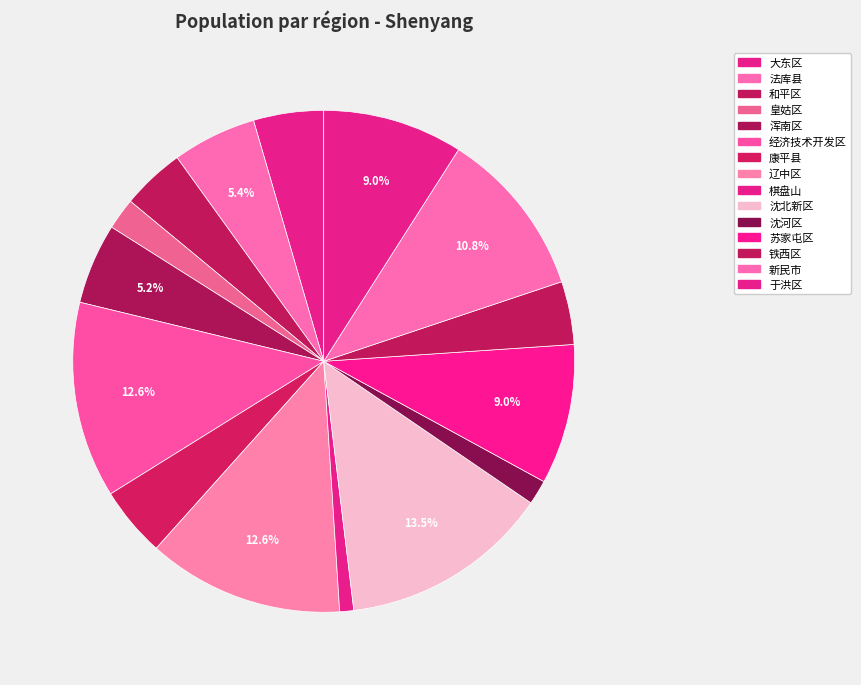

Combined, what portion of the pie is 沈河区 and 皇姑区?

3.6%